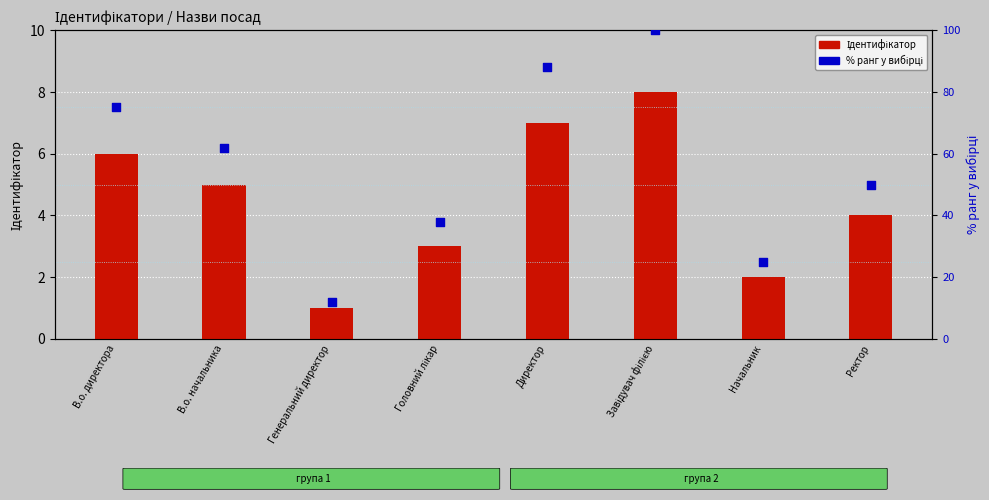

What is the total value across all series at Начальник?

27